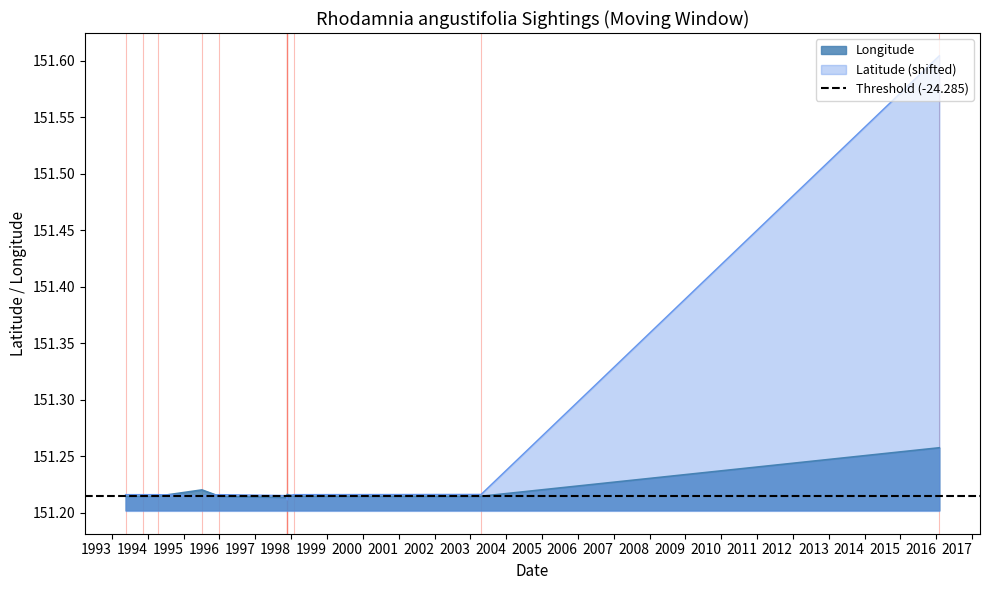

What is the highest value of the Latitude series?

-23.9